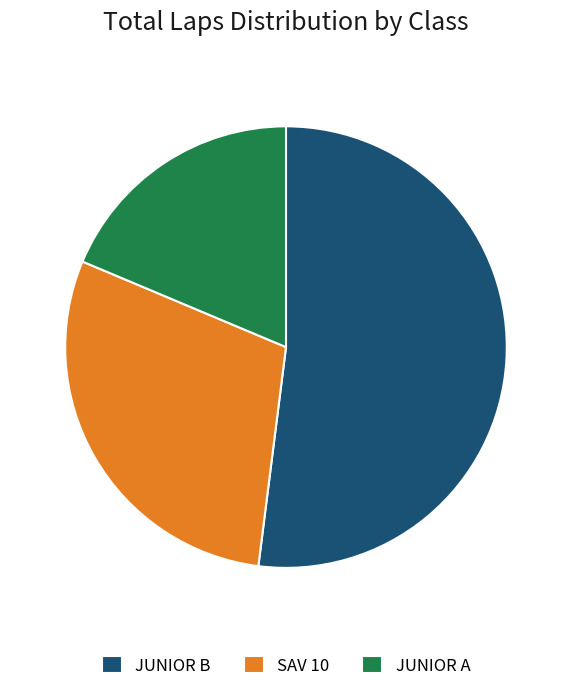

Rank the categories by value from lowest to highest.

JUNIOR A, SAV 10, JUNIOR B